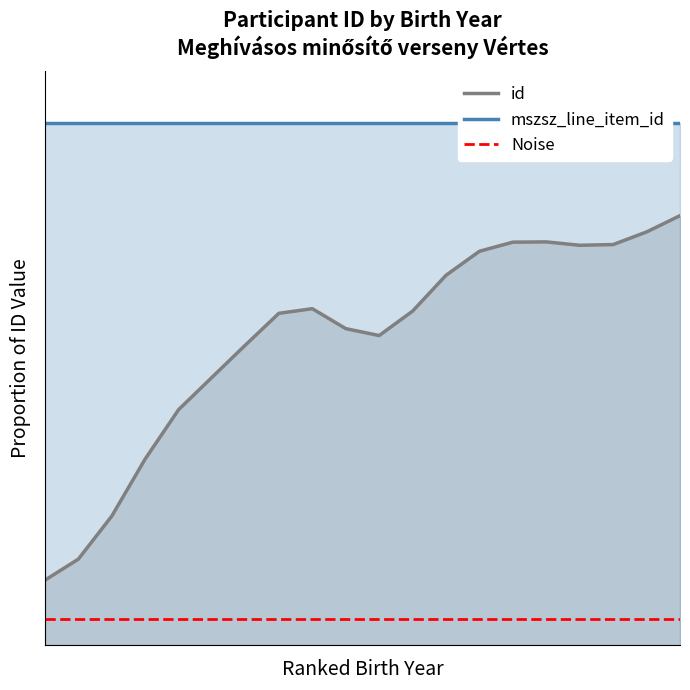

Rank the series at 3 from highest to lowest value.

mszsz_line_item_id, id, Noise